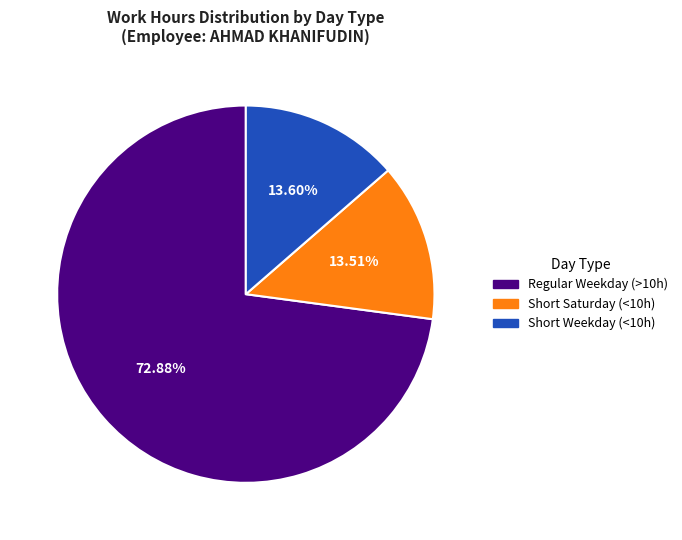

Between Short Saturday (<10h) and Regular Weekday (>10h), which is larger?

Regular Weekday (>10h)